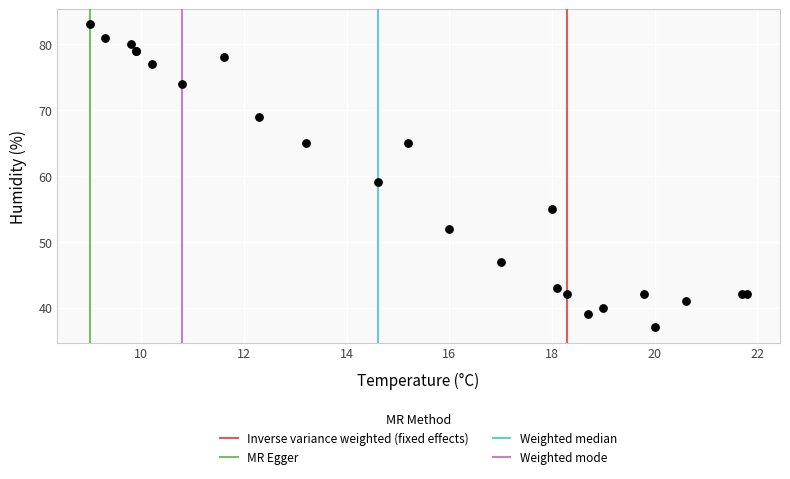

What Y value in the scatter plot is closest to 60?

59